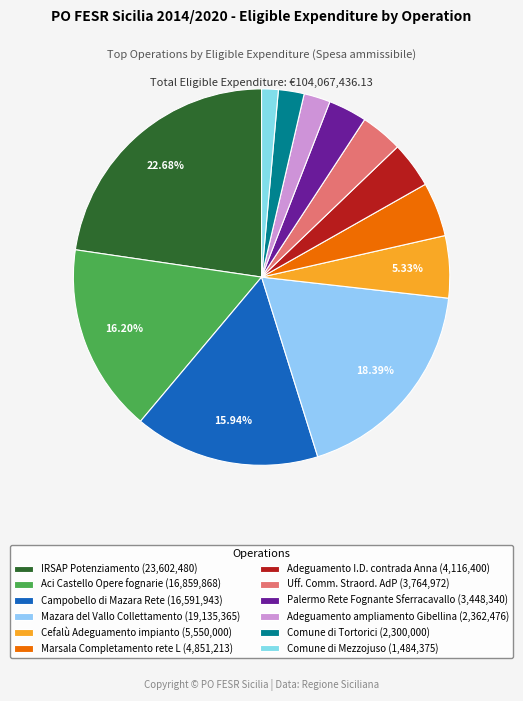

What is the change in value from Campobello di Mazara Rete to Adeguamento ampliamento Gibellina?

-14229466.7